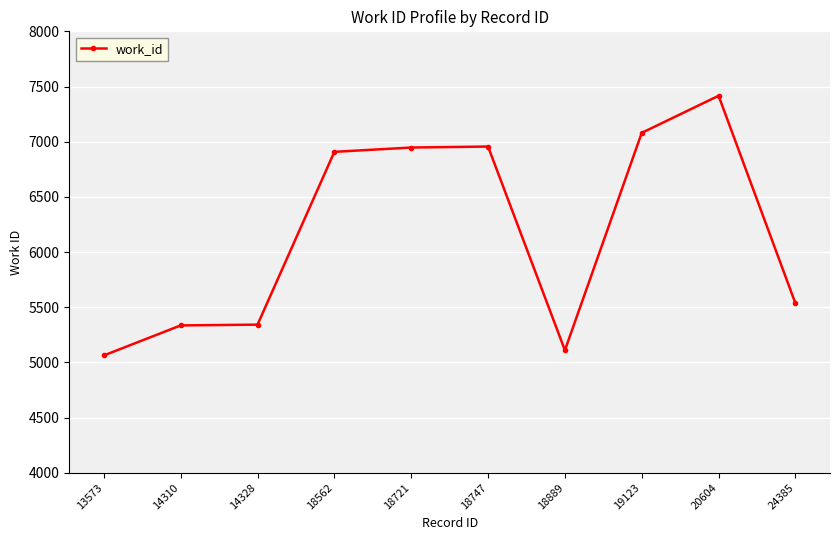

Which label corresponds to the largest value in the chart?

20604